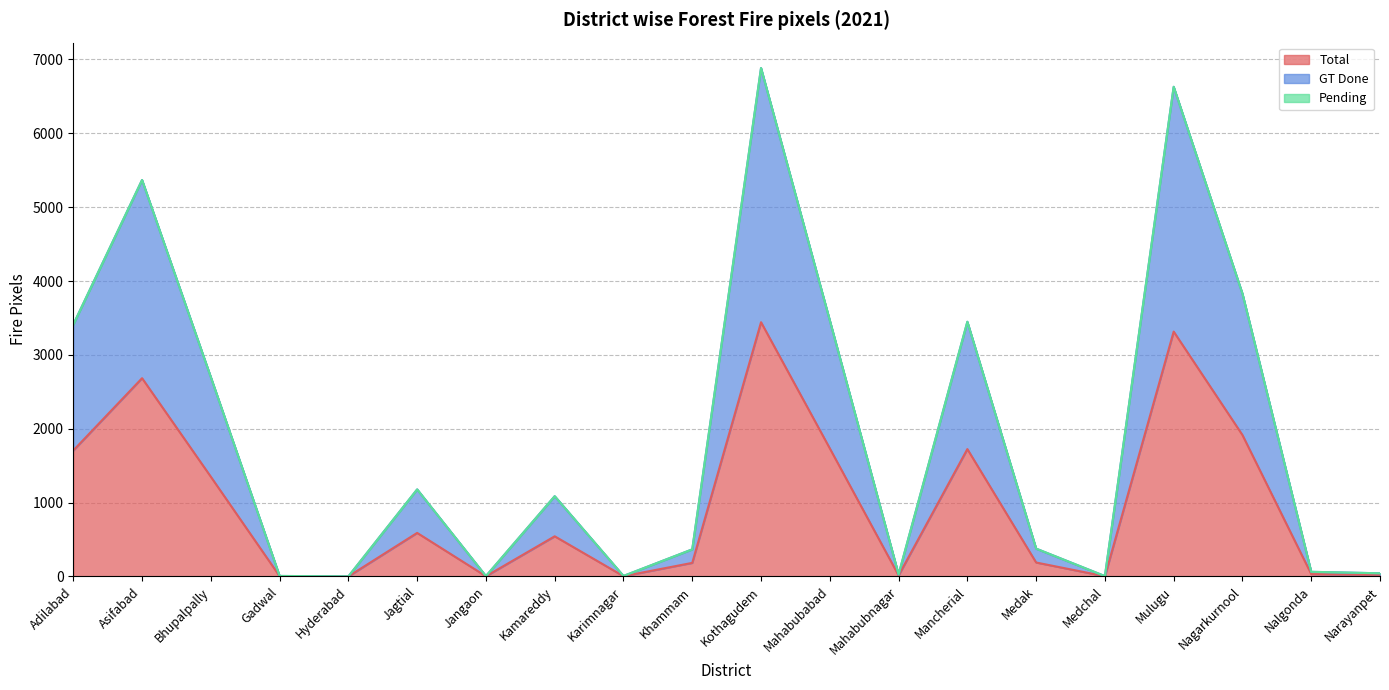

Does the chart have visible grid lines?

Yes